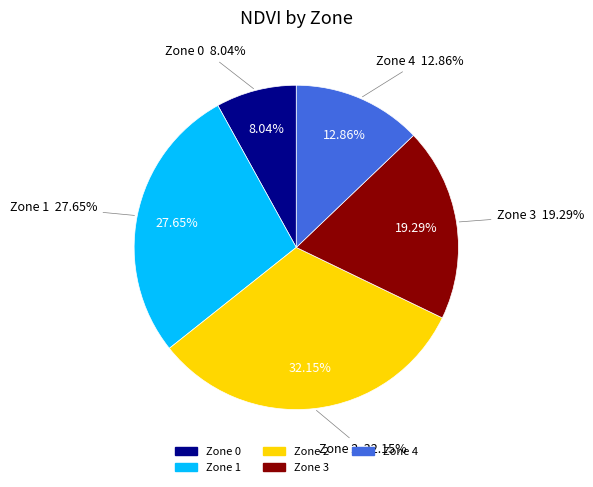

Does any single category account for the majority?

No